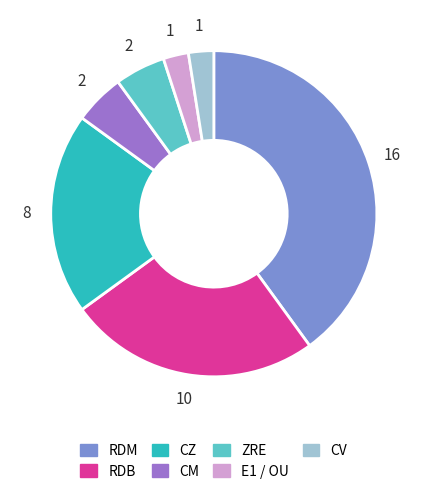

Does any single category account for the majority?

No